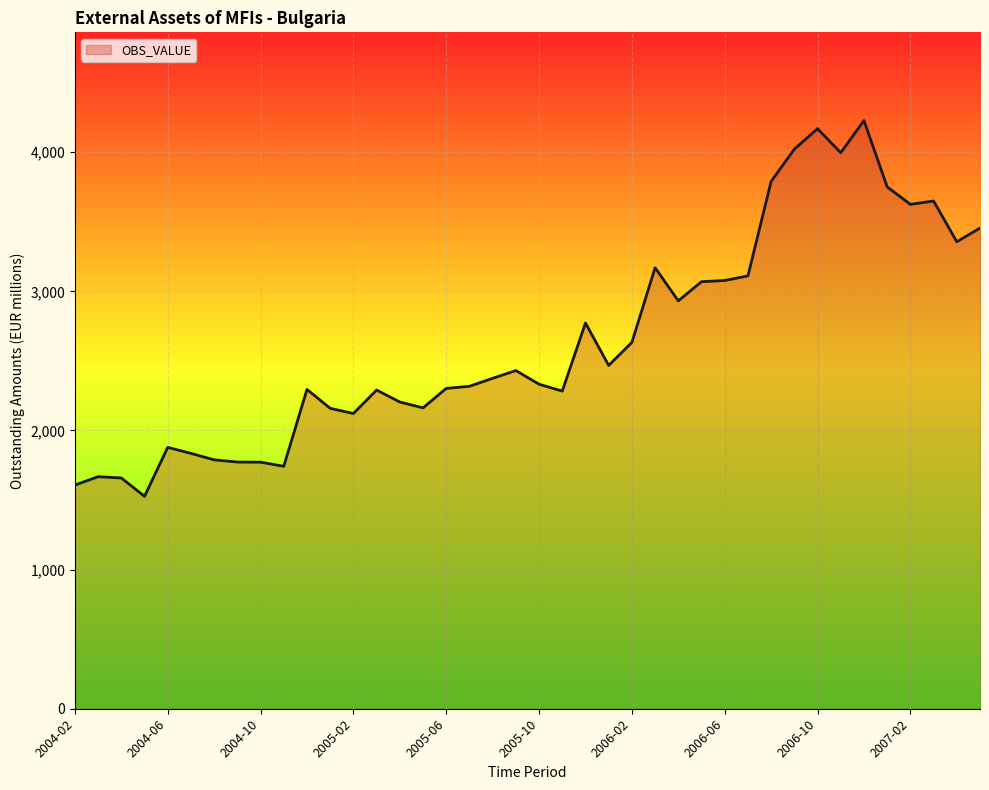

What is the smallest value displayed?

1526.5